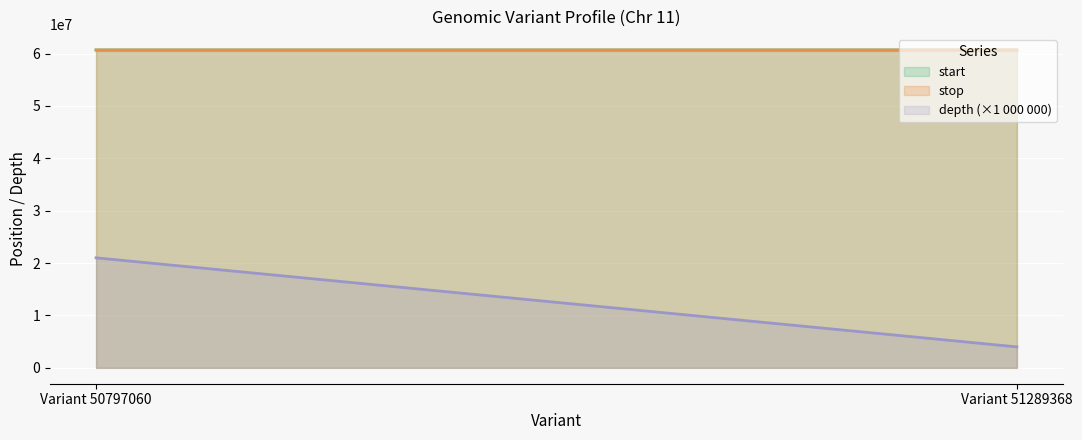

Rank the categories by stop value from highest to lowest.

Variant 51289368, Variant 50797060